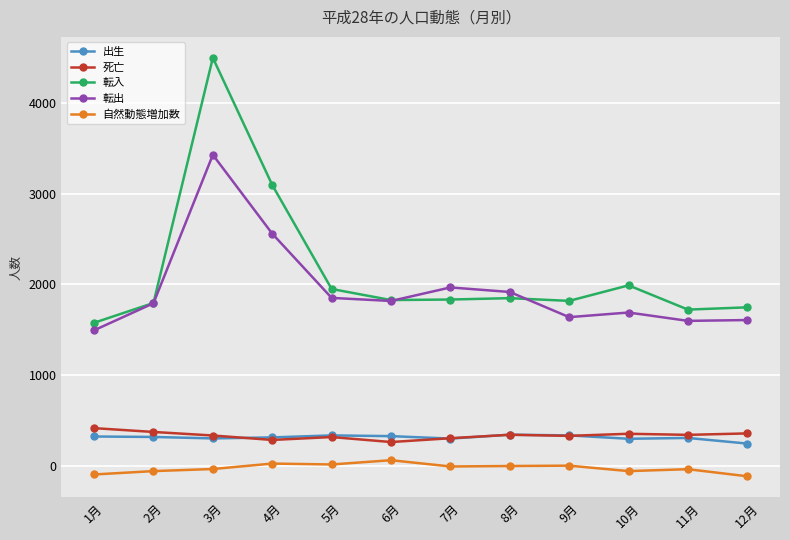

Which series has the widest spread of values?

転入